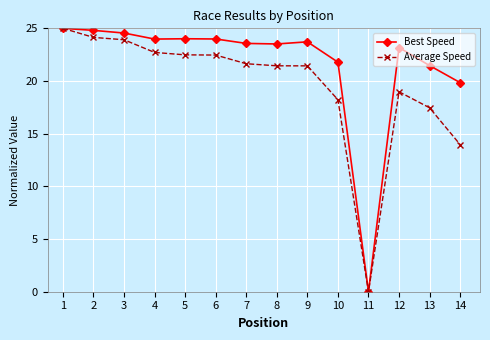

What is the greatest value displayed?

25.0